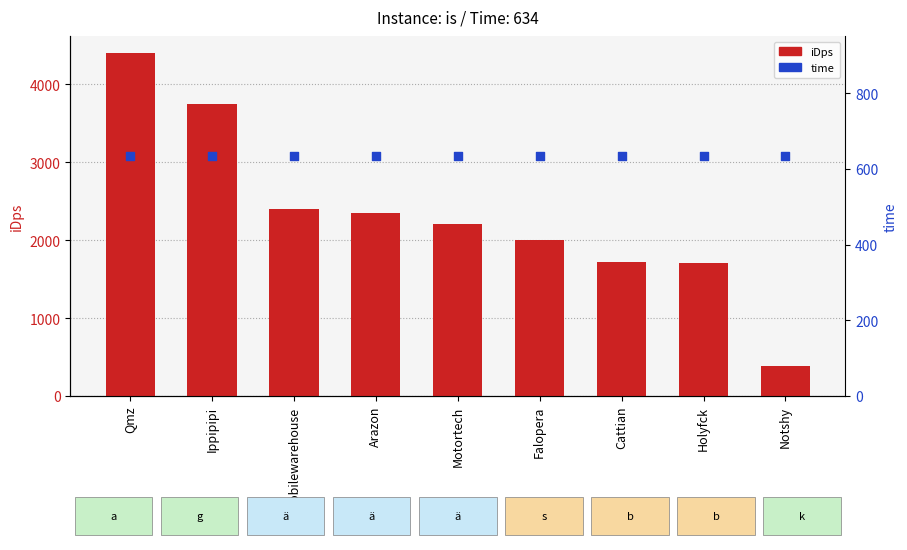

What are all the series names shown in the legend?

iDps, time